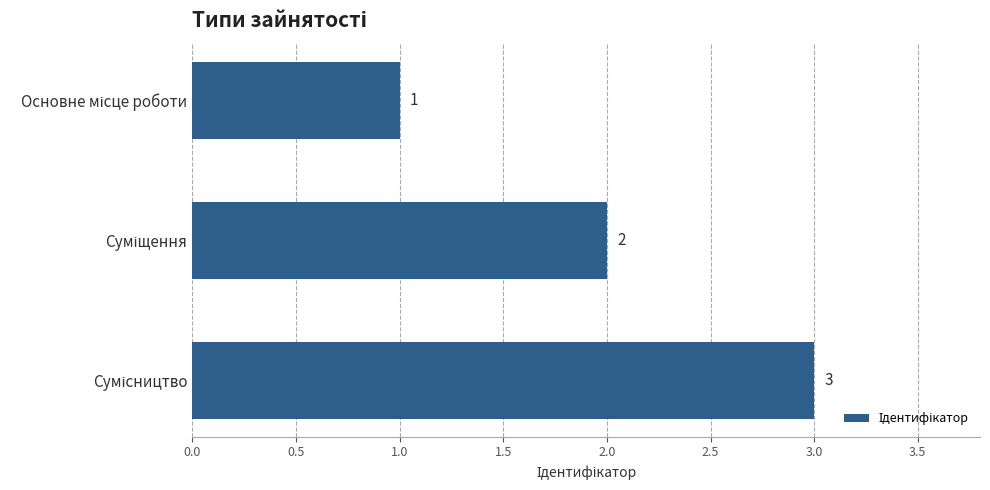

What is the value of the 3rd bar from the top?

3